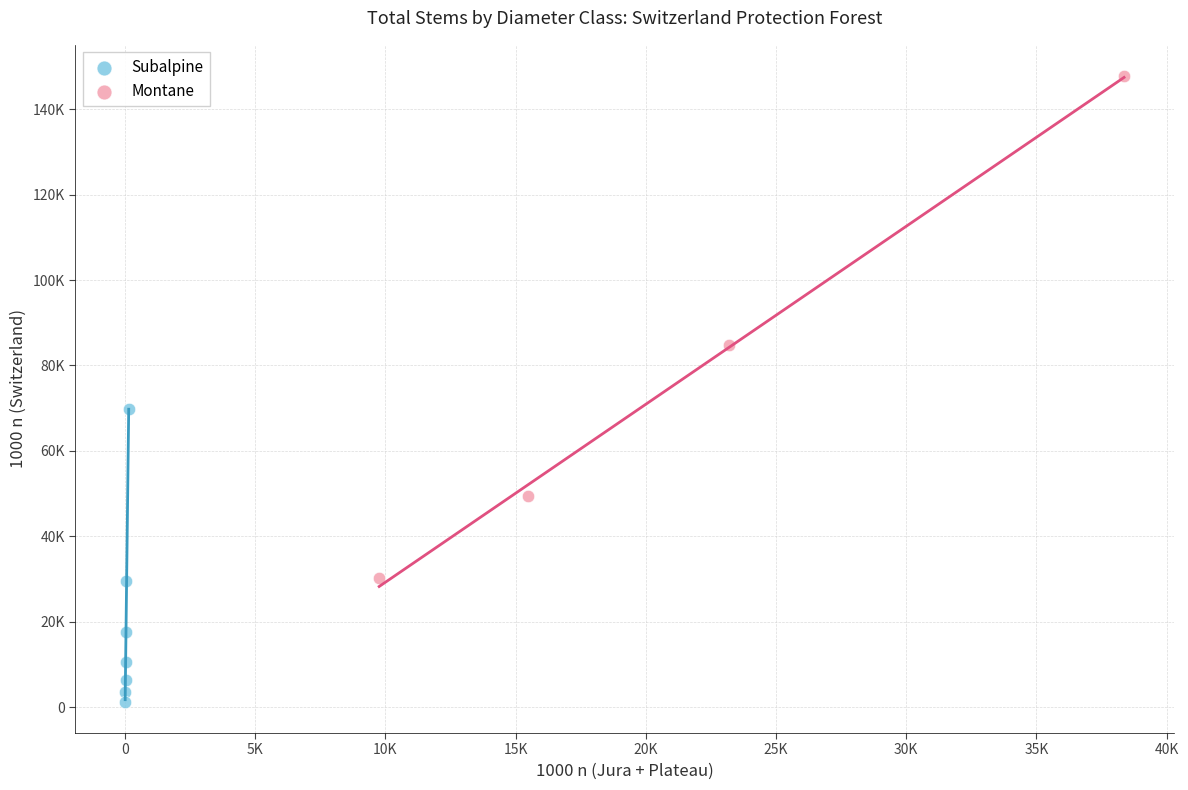

Which series reaches the minimum Y coordinate?

Subalpine